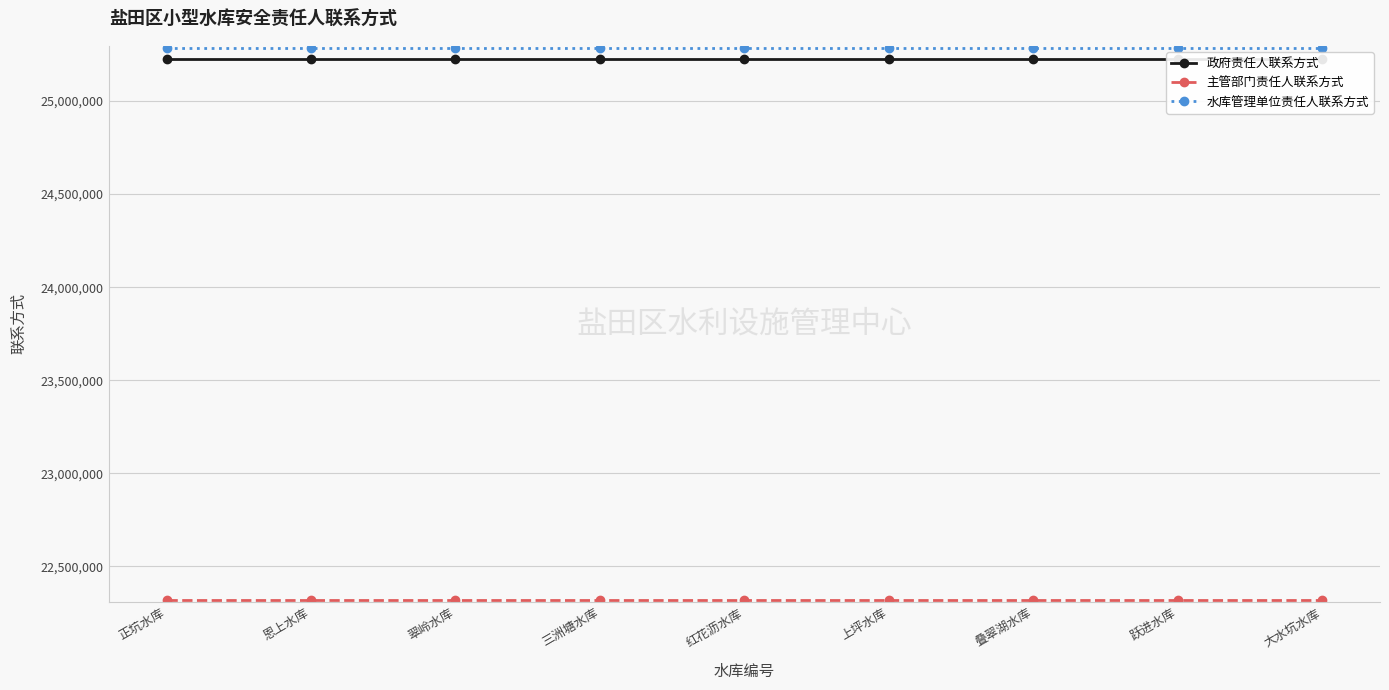

What is the label of the 1st point from the left?

正坑水库